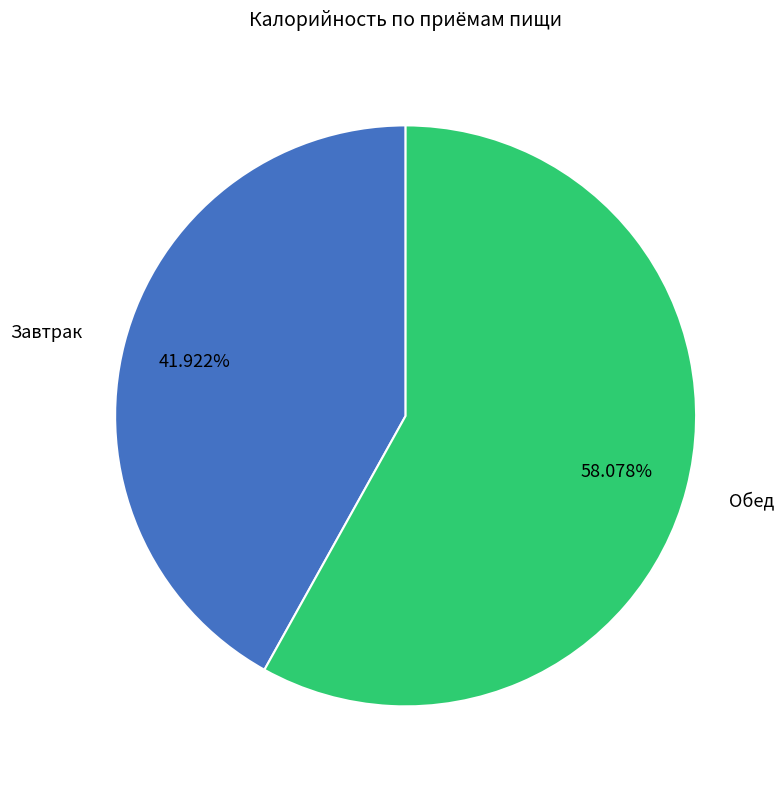

What percentage is the Завтрак slice, to the nearest percent?

42%